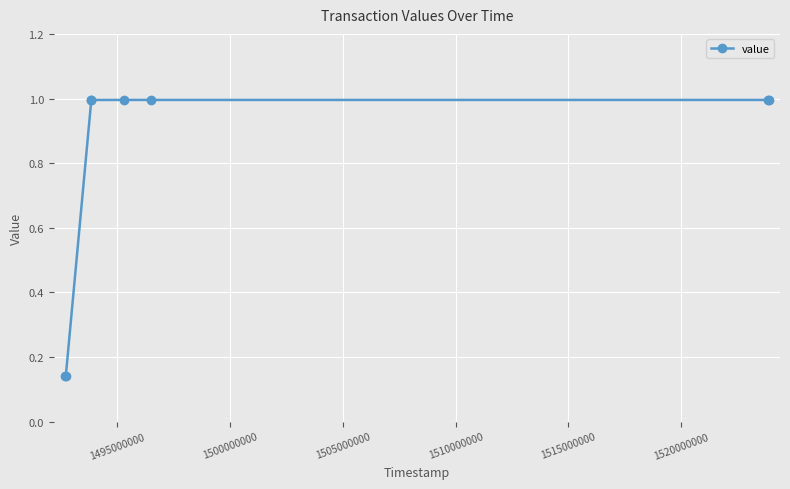

Does the chart display data point markers on the line(s)?

Yes